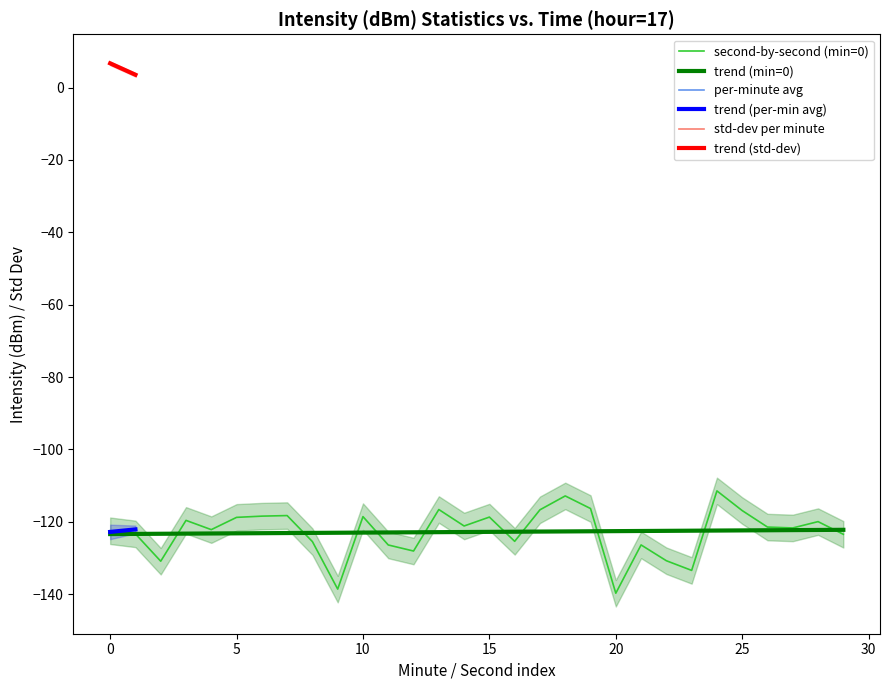

What is the minimum value for second-by-second (min=0)?

-139.7